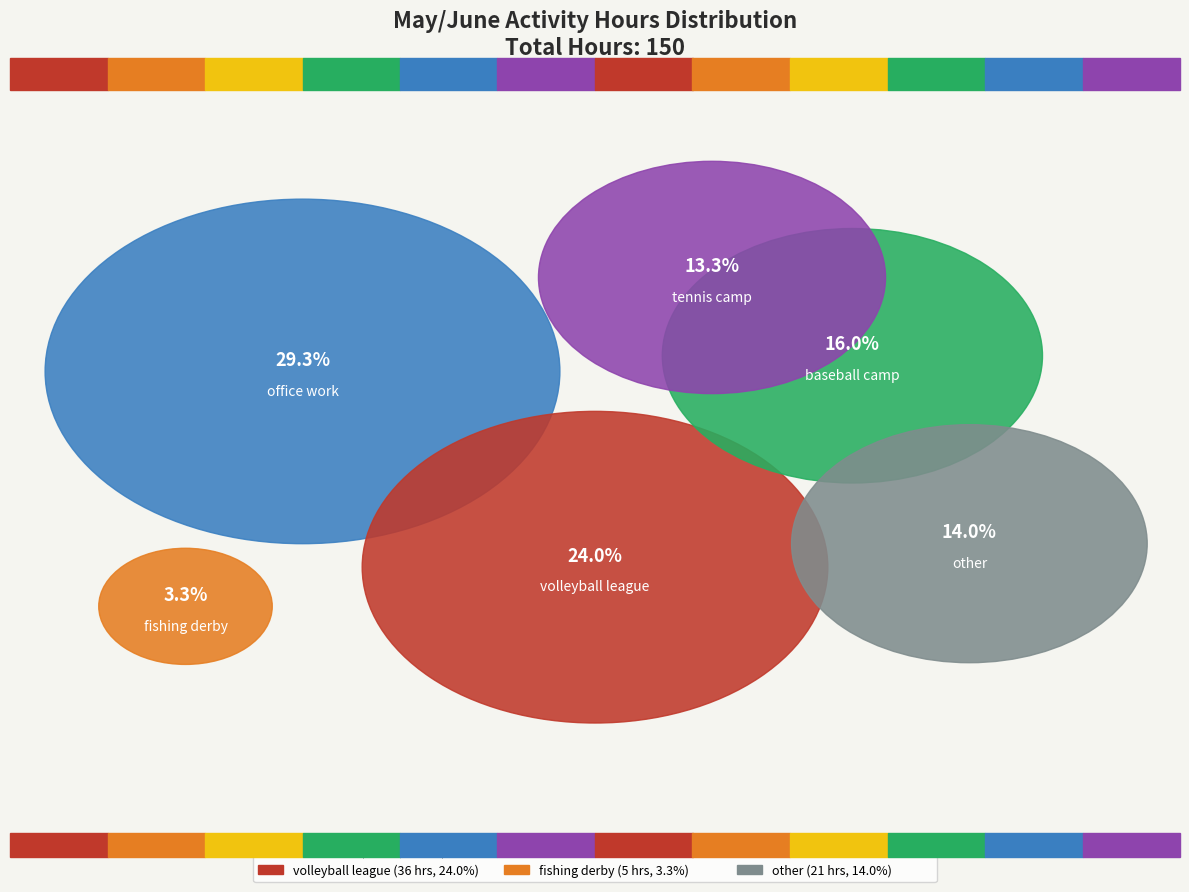

To the nearest percent, what is the average slice percentage?

17%